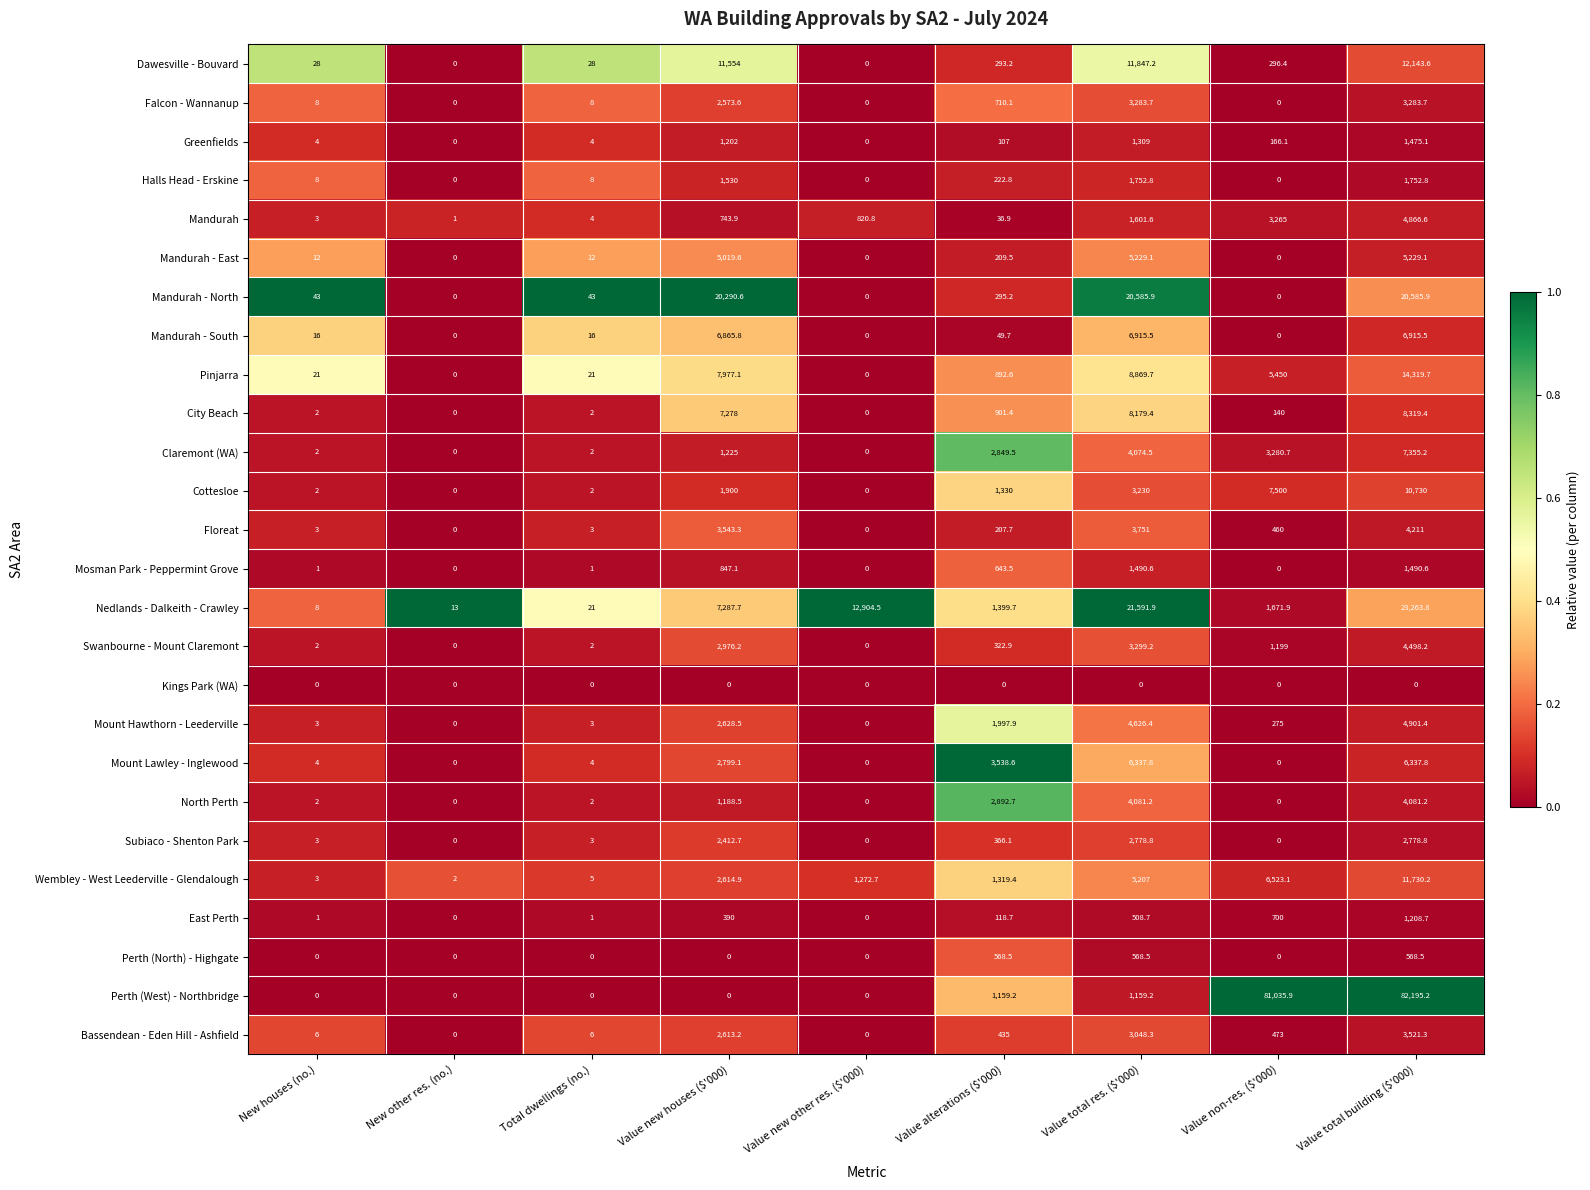

What is the spread (max minus min) of values at Value total building ($'000)?

82195.2